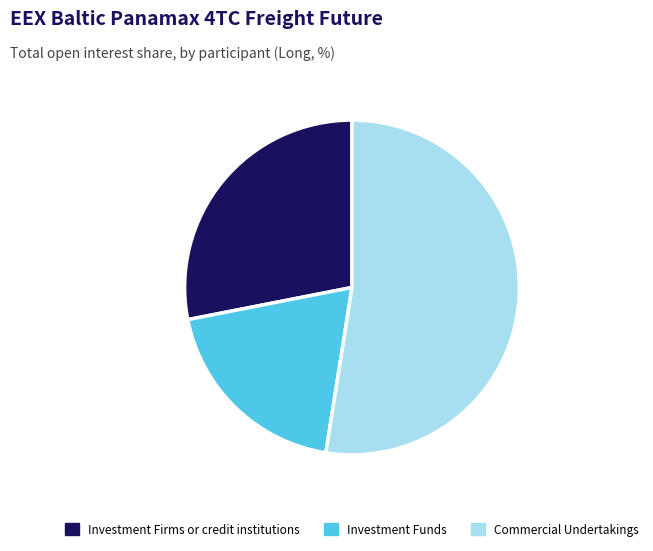

Is there a majority slice in this chart?

Yes